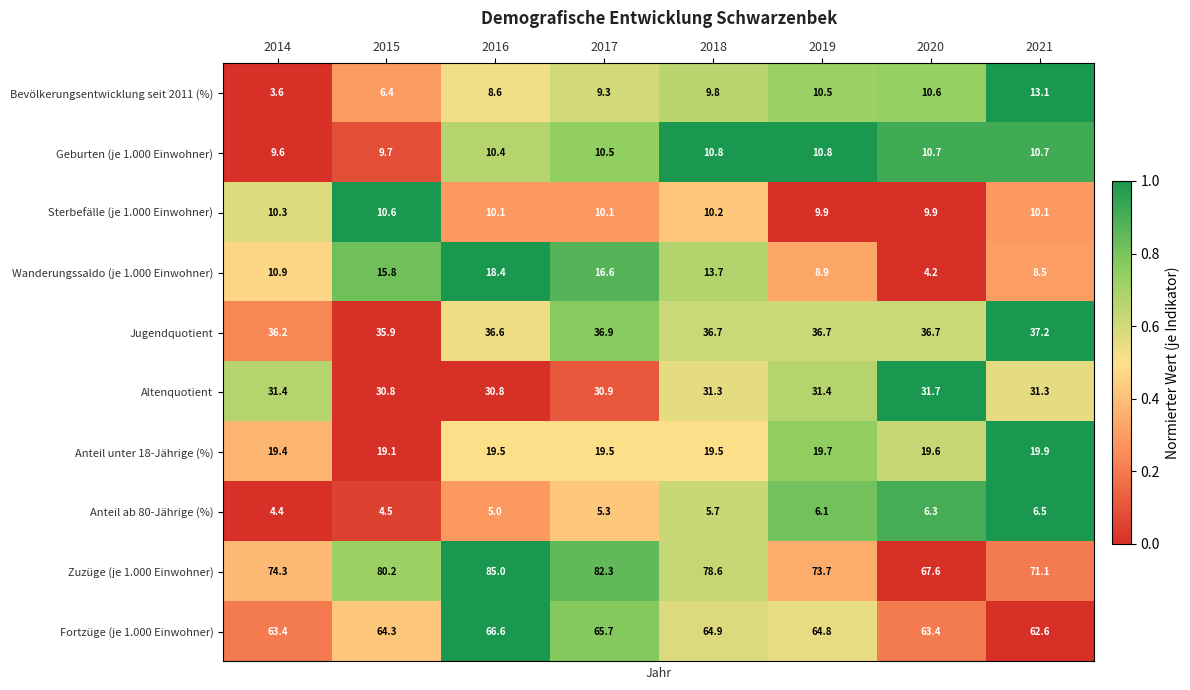

Which category has the highest value across all series?

2016